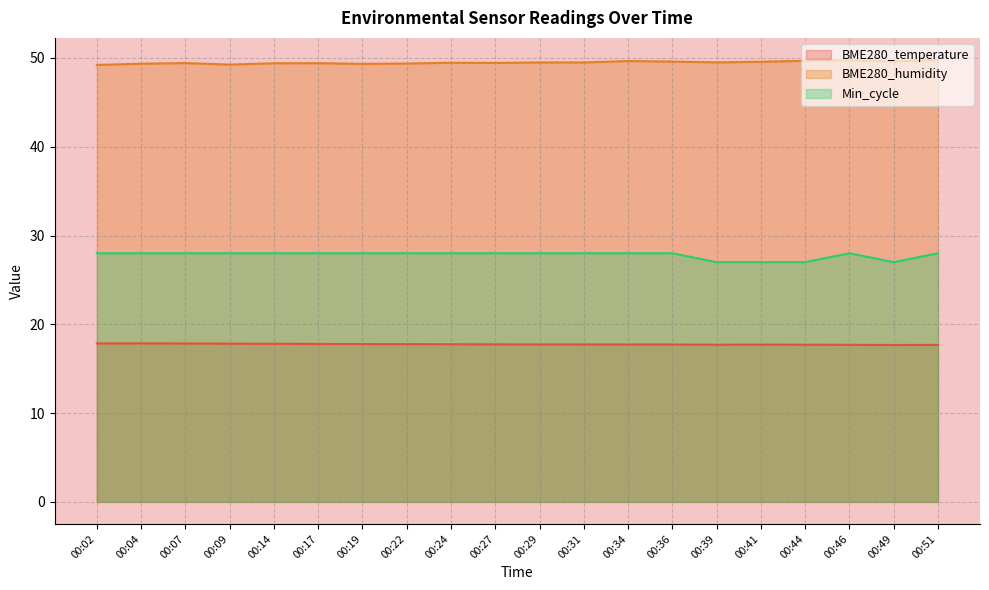

What is the value of the BME280_temperature point at the 1st from the left?

17.8